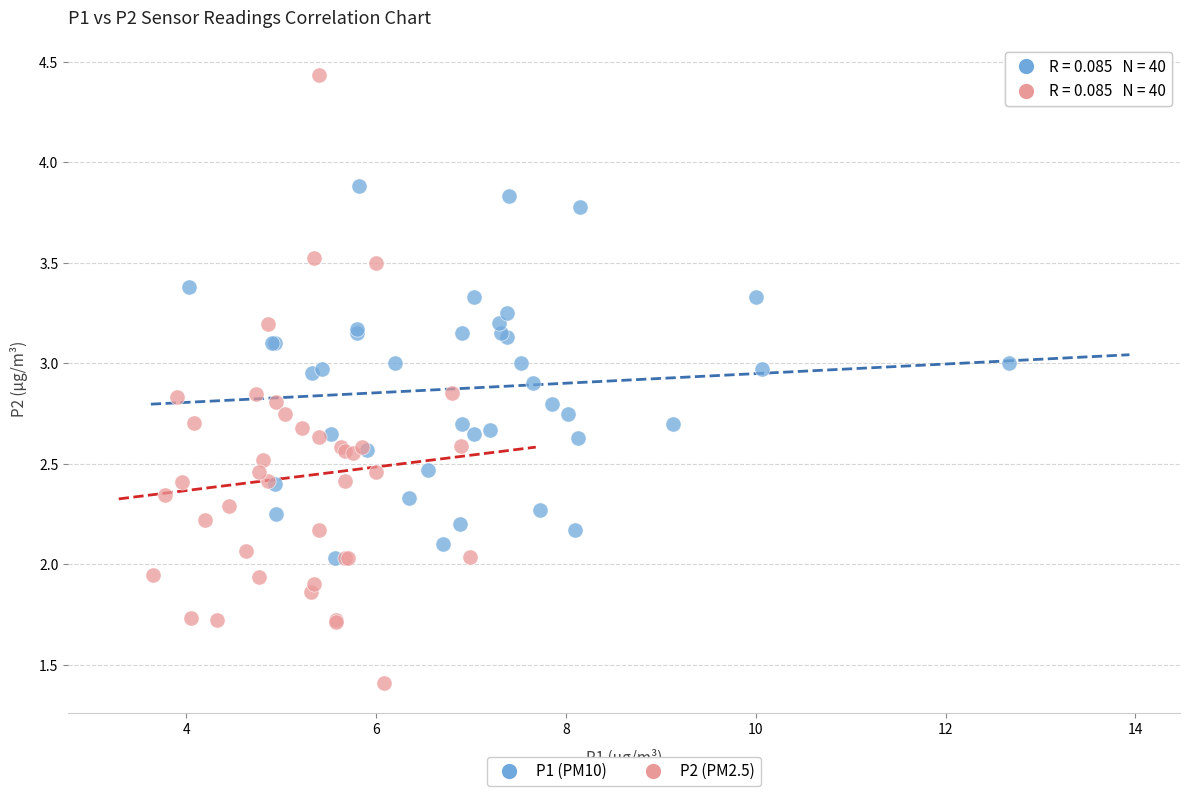

Which series has the widest spread of Y values?

P2 (PM2.5)